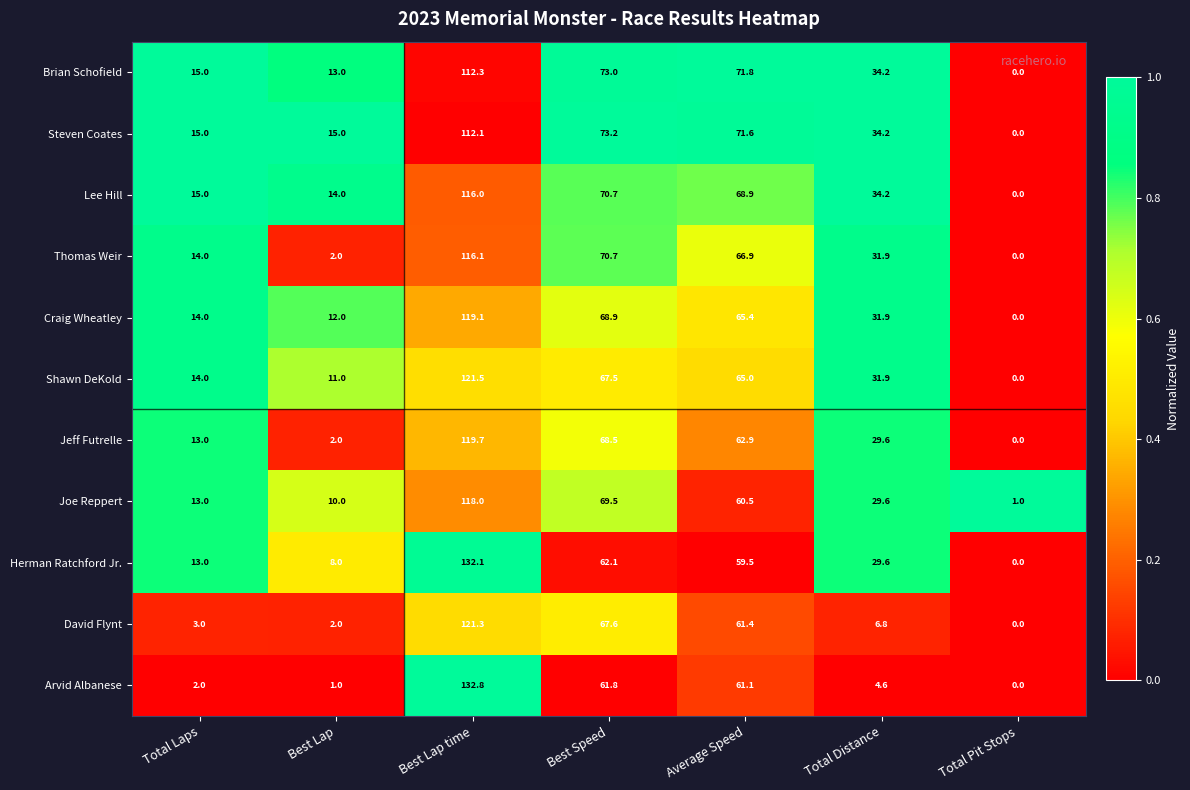

What is the difference between the maximum and minimum values in the Lee Hill series?

116.0